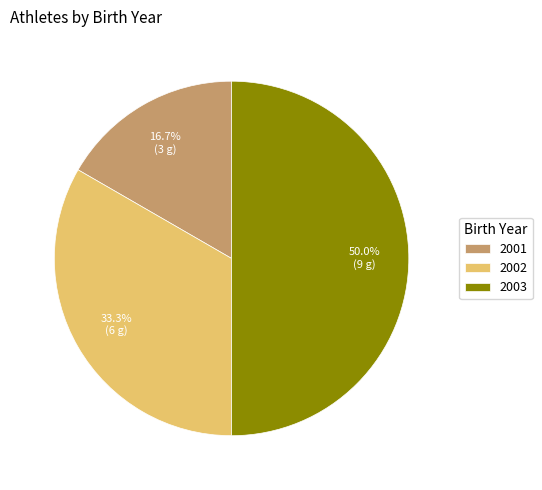

Does 2001 represent more than half of the total?

No